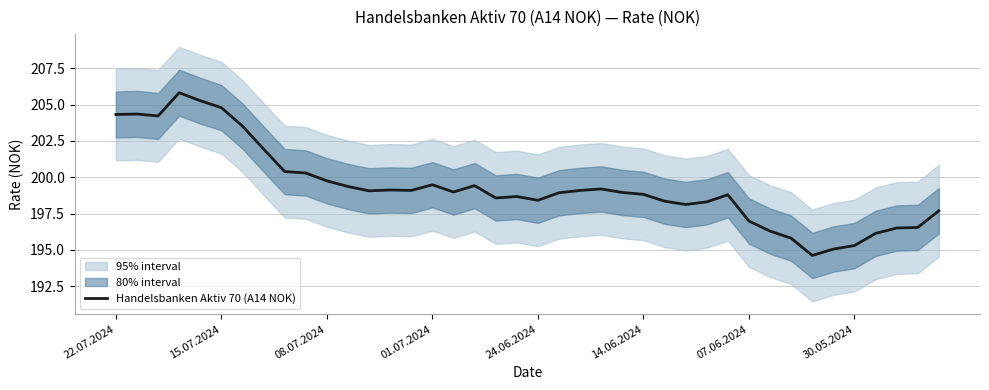

Is it true that Handelsbanken Aktiv 70 (A14 NOK) equals 199.8 at 08.07.2024?

True